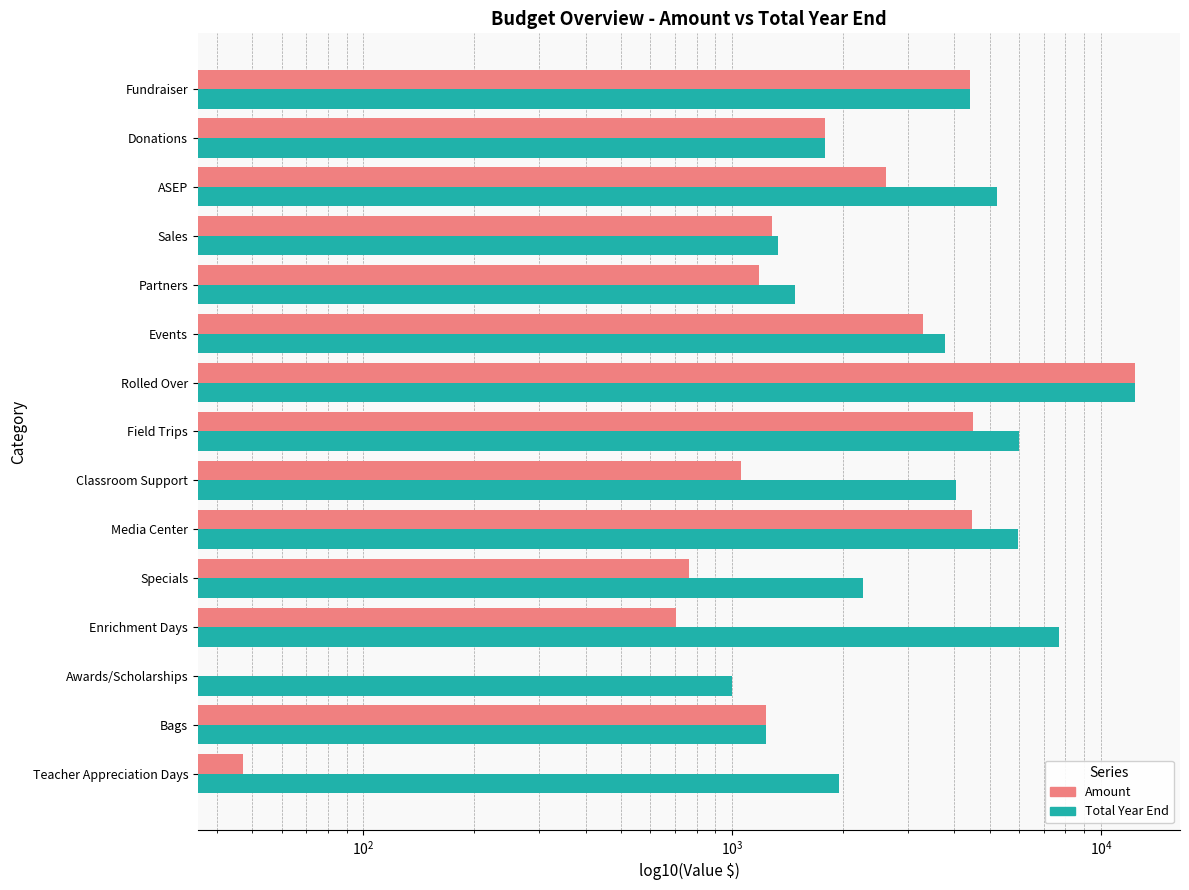

Does the chart contain stacked bars?

No